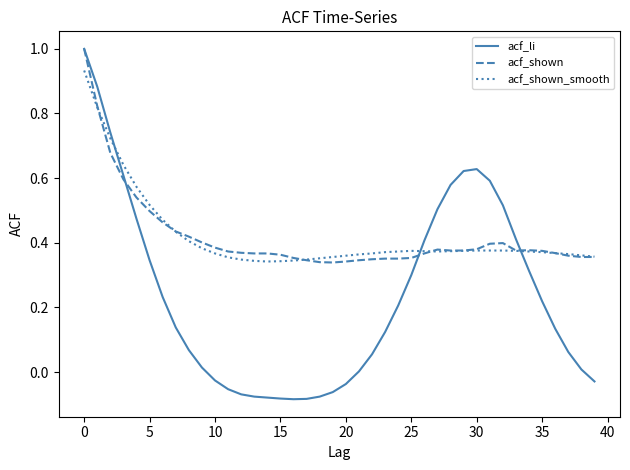

What is the maximum value for acf_shown?

1.0